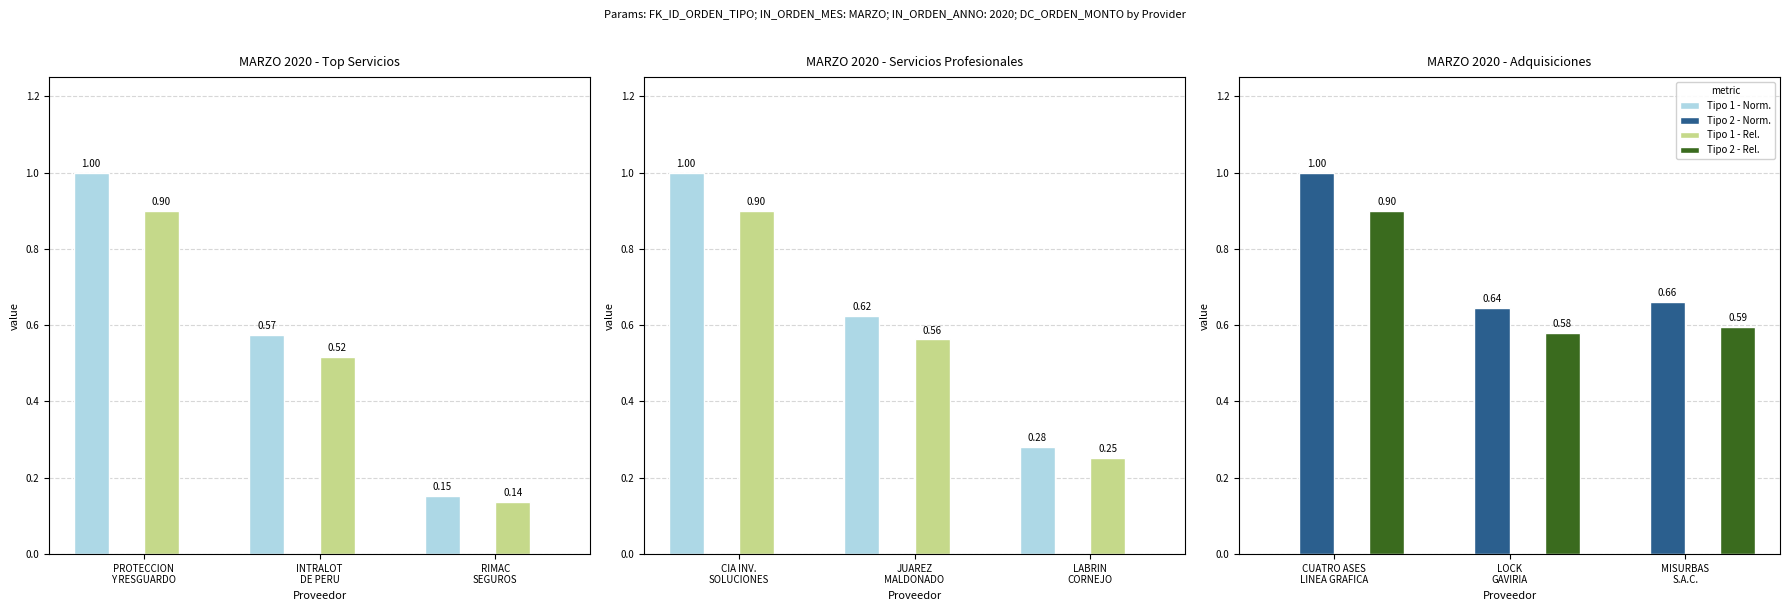

What is the sum of all Tipo 2 - Norm. values?

2.3